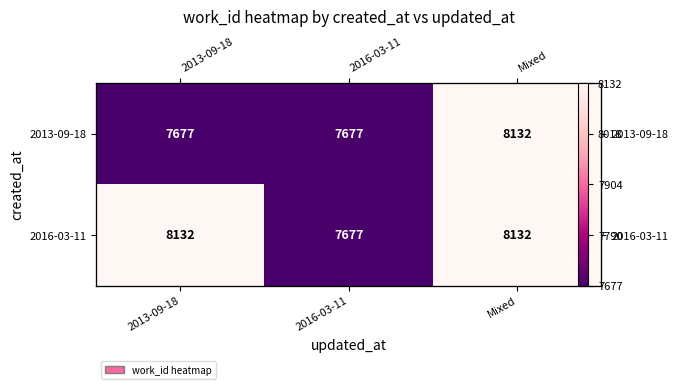

Which series changed the most between 2013-09-18 and 2016-03-11?

2016-03-11